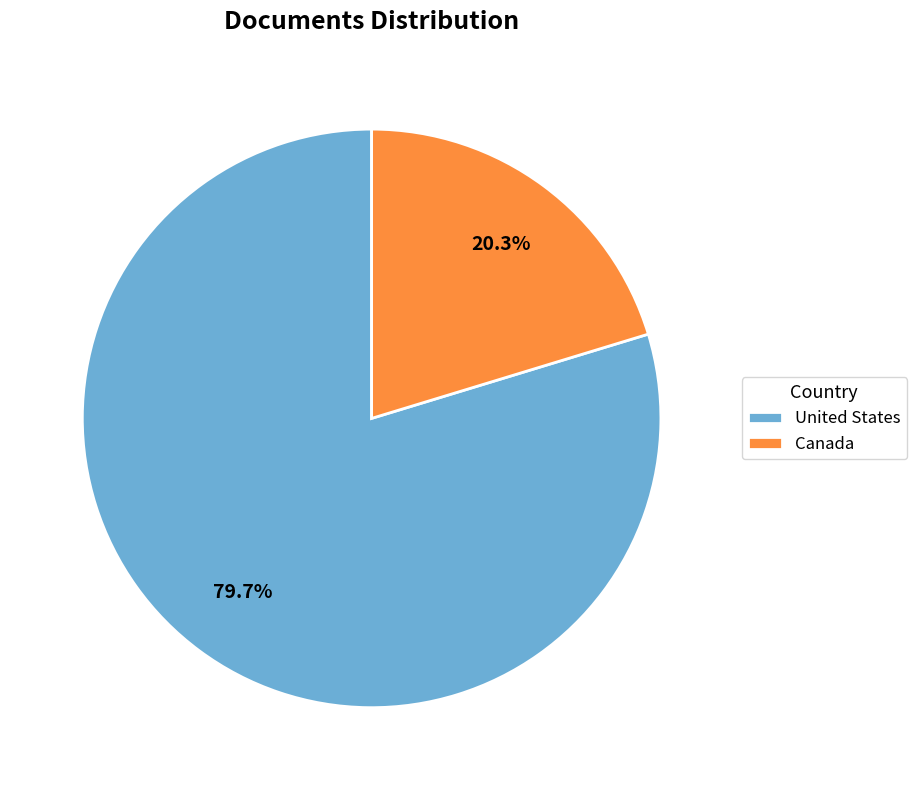

What is the largest slice in the pie chart?

United States